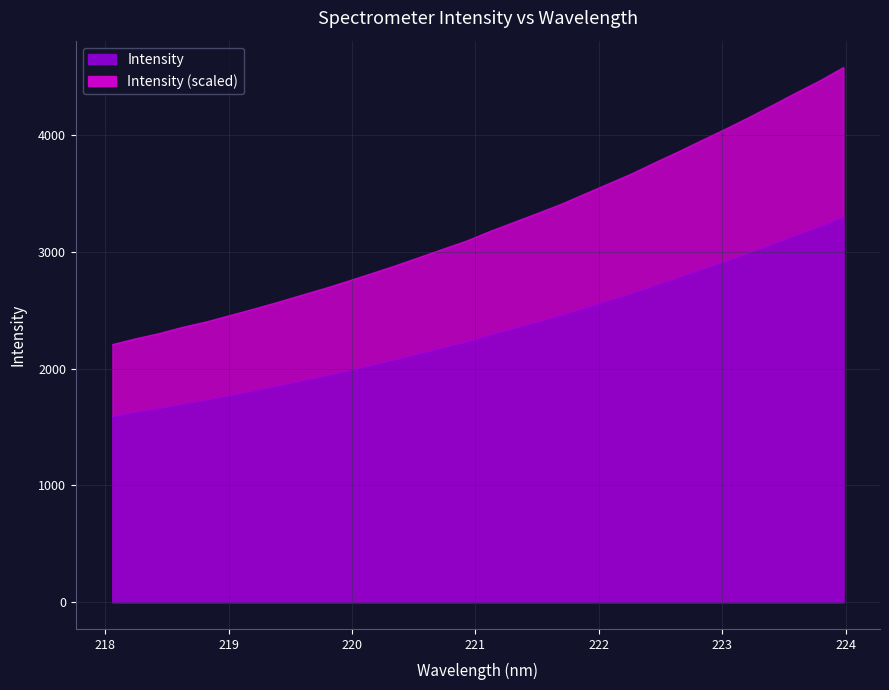

Count the number of values greater than 2286.

16